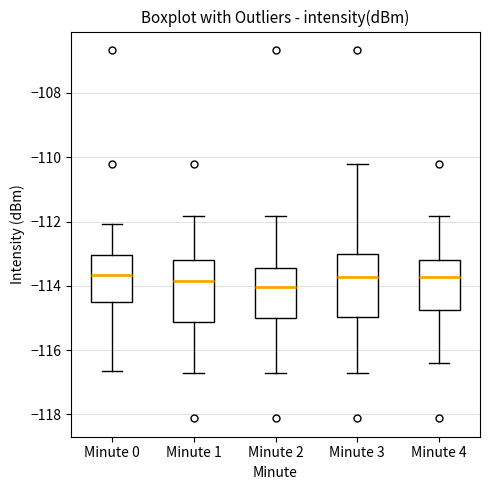

Reading left to right, transcribe this box plot: for each box, give where its median line is, the range the box spans, and where its two whiskers end, as read against the y-axis. The values are not printed on the chart, so give them approximately, as read against the axis.

Minute 0: median -113.6, box -114.6 to -113.0, whiskers -116.6 to -112.0
Minute 1: median -113.8, box -115.2 to -113.2, whiskers -116.6 to -111.8
Minute 2: median -114.0, box -115.0 to -113.4, whiskers -116.6 to -111.8
Minute 3: median -113.8, box -115.0 to -113.0, whiskers -116.6 to -110.2
Minute 4: median -113.8, box -114.8 to -113.2, whiskers -116.4 to -111.8